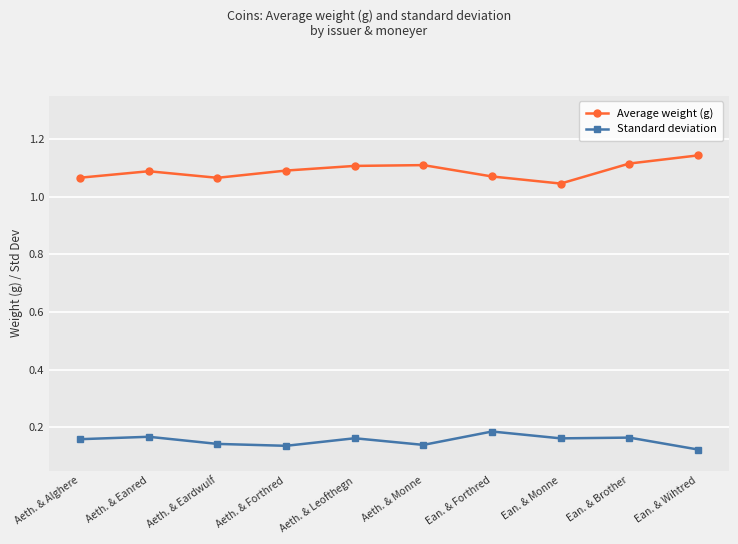

True or false: Average weight (g) and Standard deviation cross at least once.

False